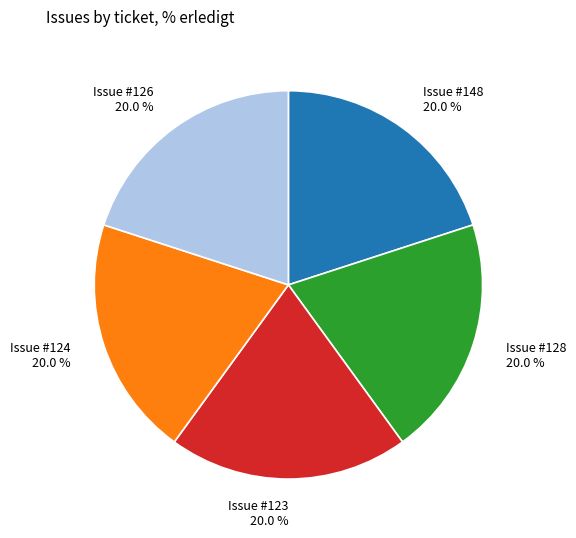

How much of the chart is everything except Issue #124 20.0 %?

80.0%